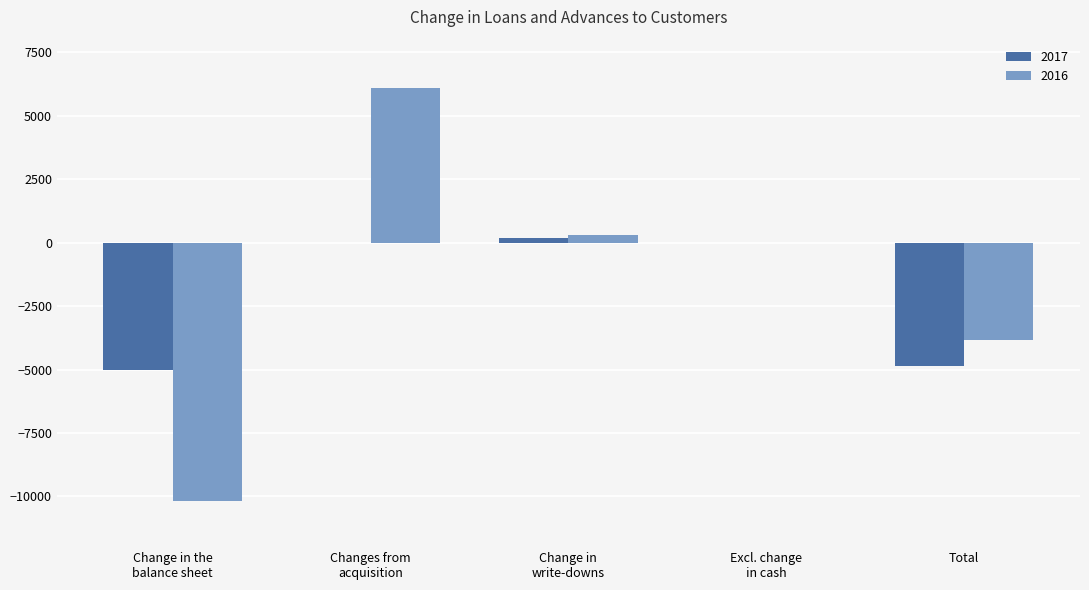

How many groups of bars are there?

5